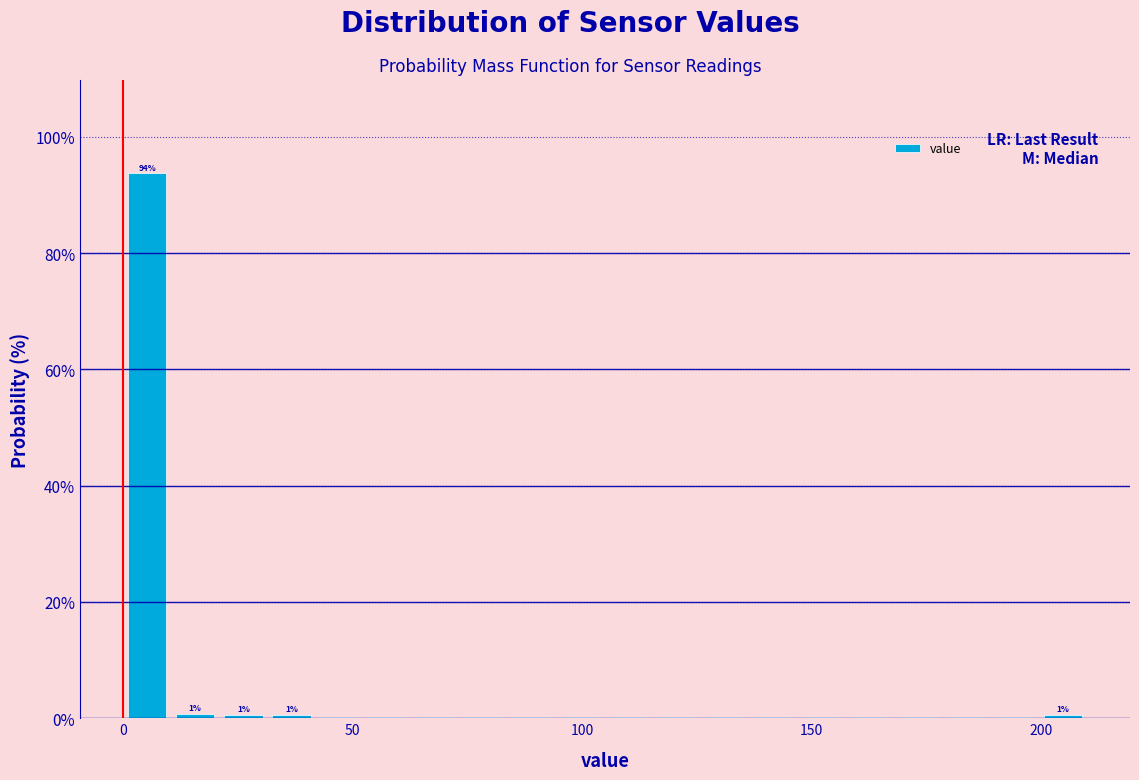

Read against the x-axis, roughly where is the centre of the tallest bar?

5